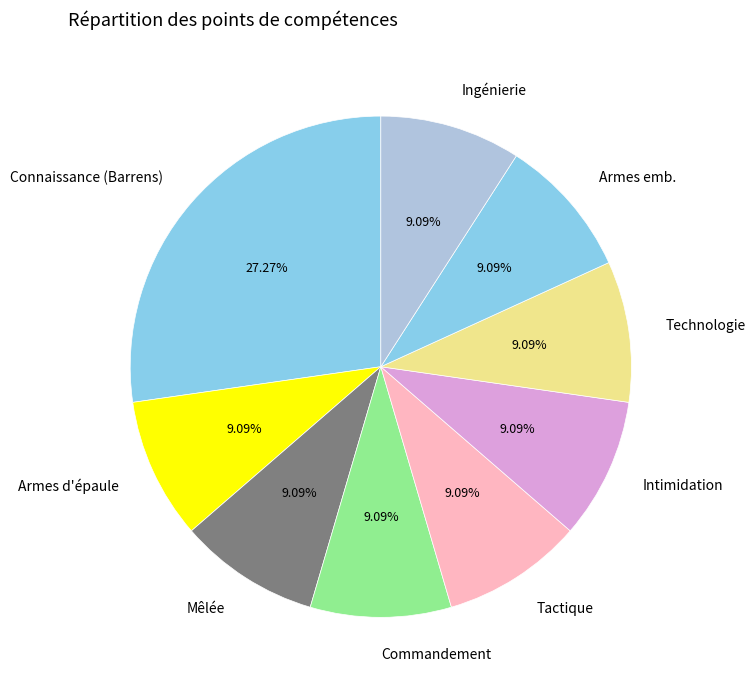

Is the sum of Technologie and Armes emb. greater than half?

No